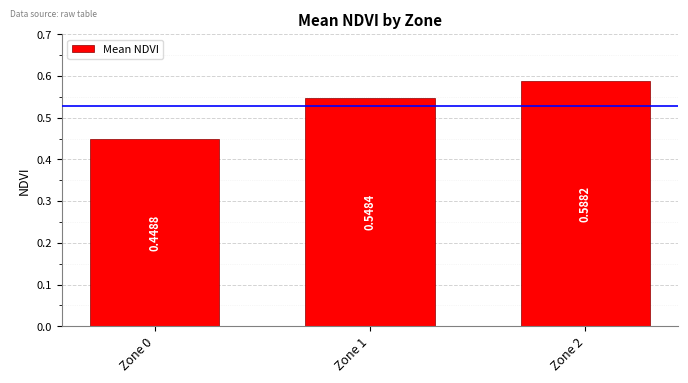

Is it true that the value at Zone 2 is 0.9?

False